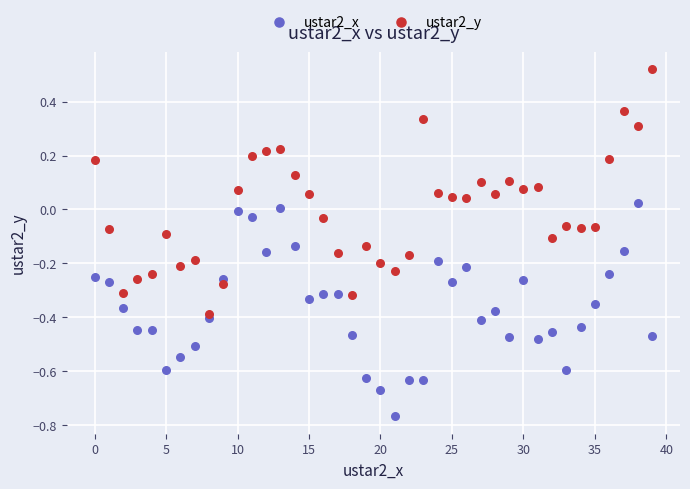

Which series has the widest spread of Y values?

ustar2_y